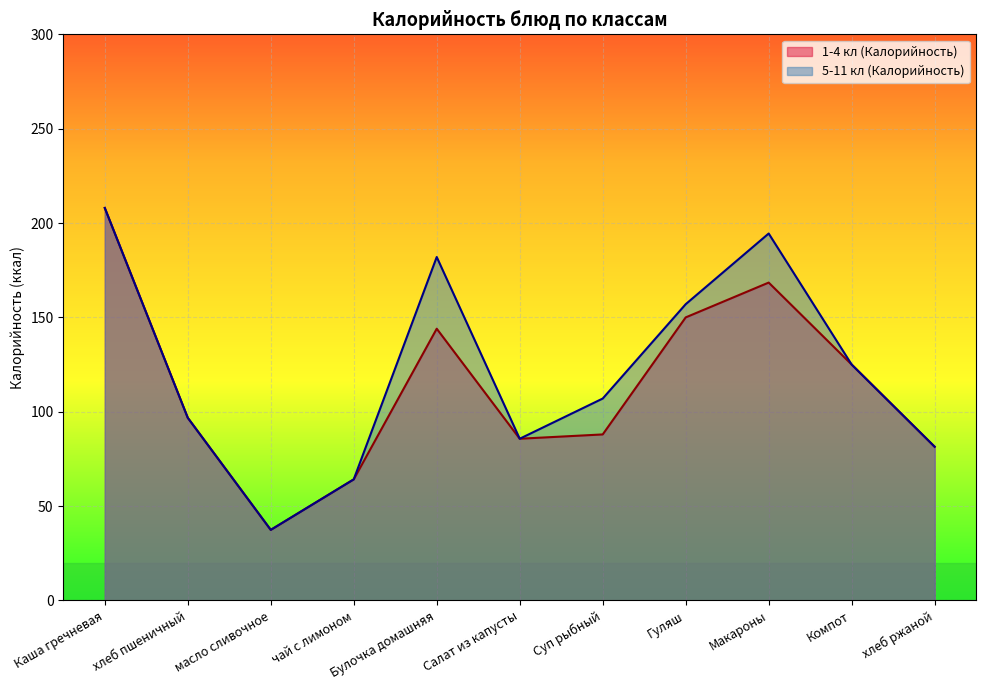

Which series has the largest total across all categories?

5-11 кл (Калорийность)